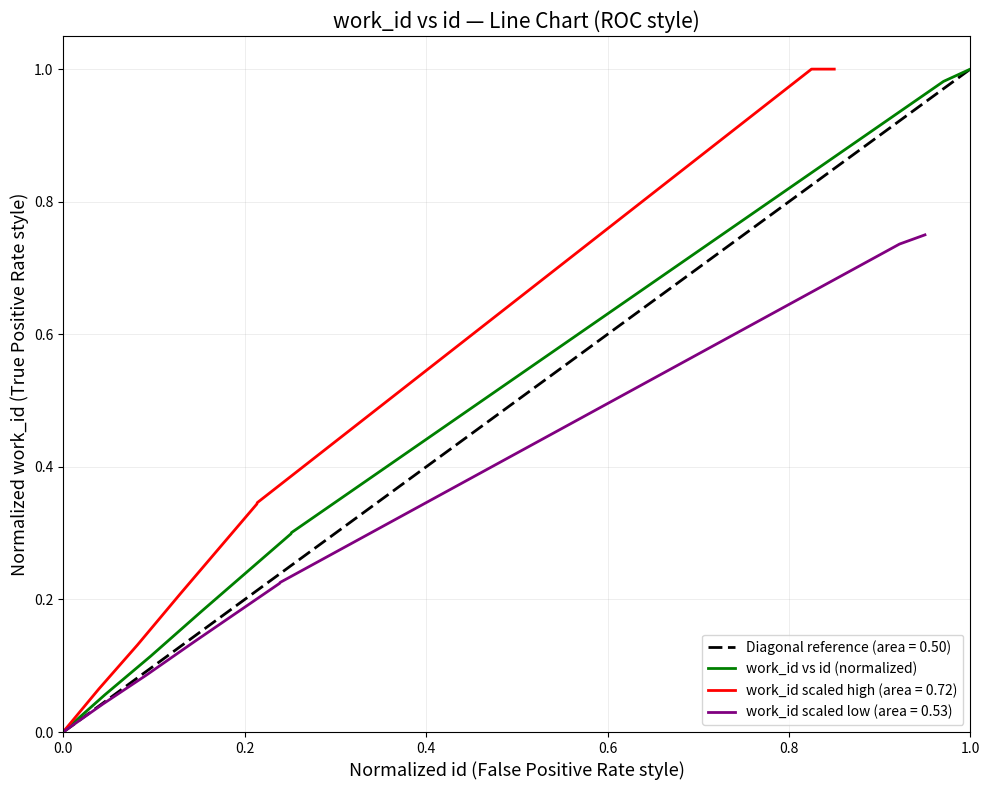

The work_id vs id (normalized) series shows 0.0 at 0.0. True or false?

True